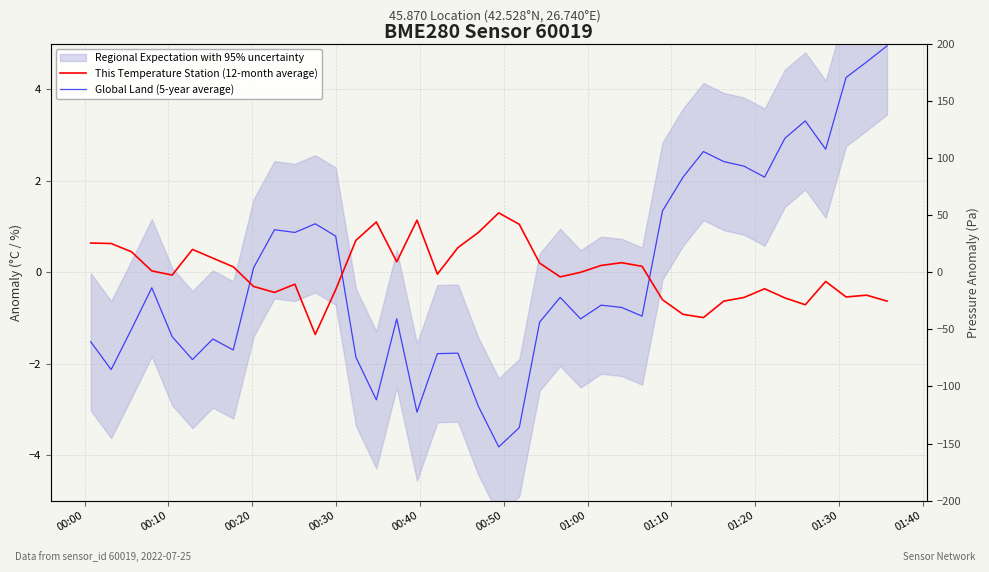

In Global Land (5-year average), how many points are lower than both neighbors (excluding endpoints)?

11